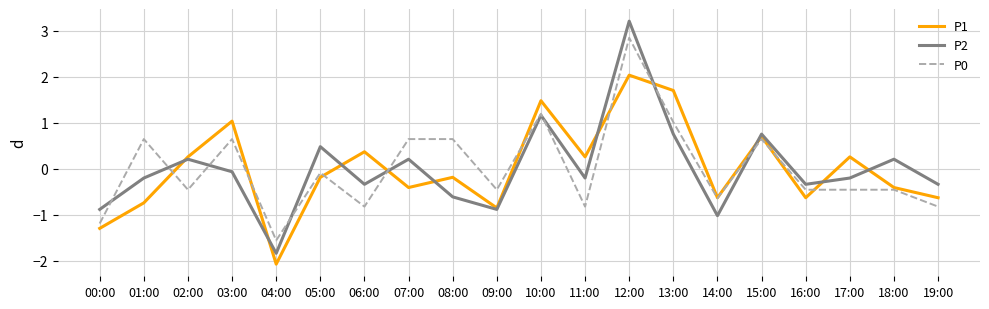

After their last crossing, which series has the higher values: P1 or P2?

P2